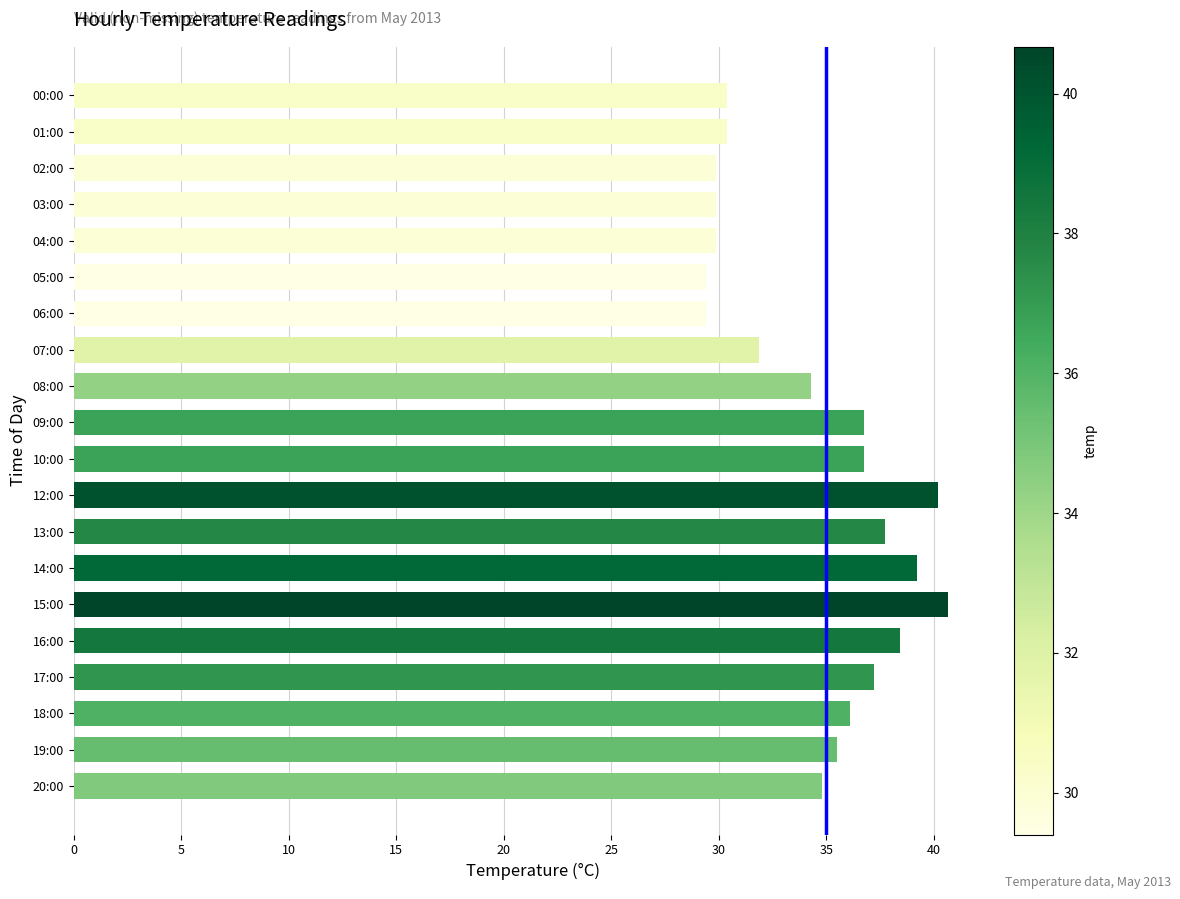

Are the bars grouped side by side (vs. stacked)?

No